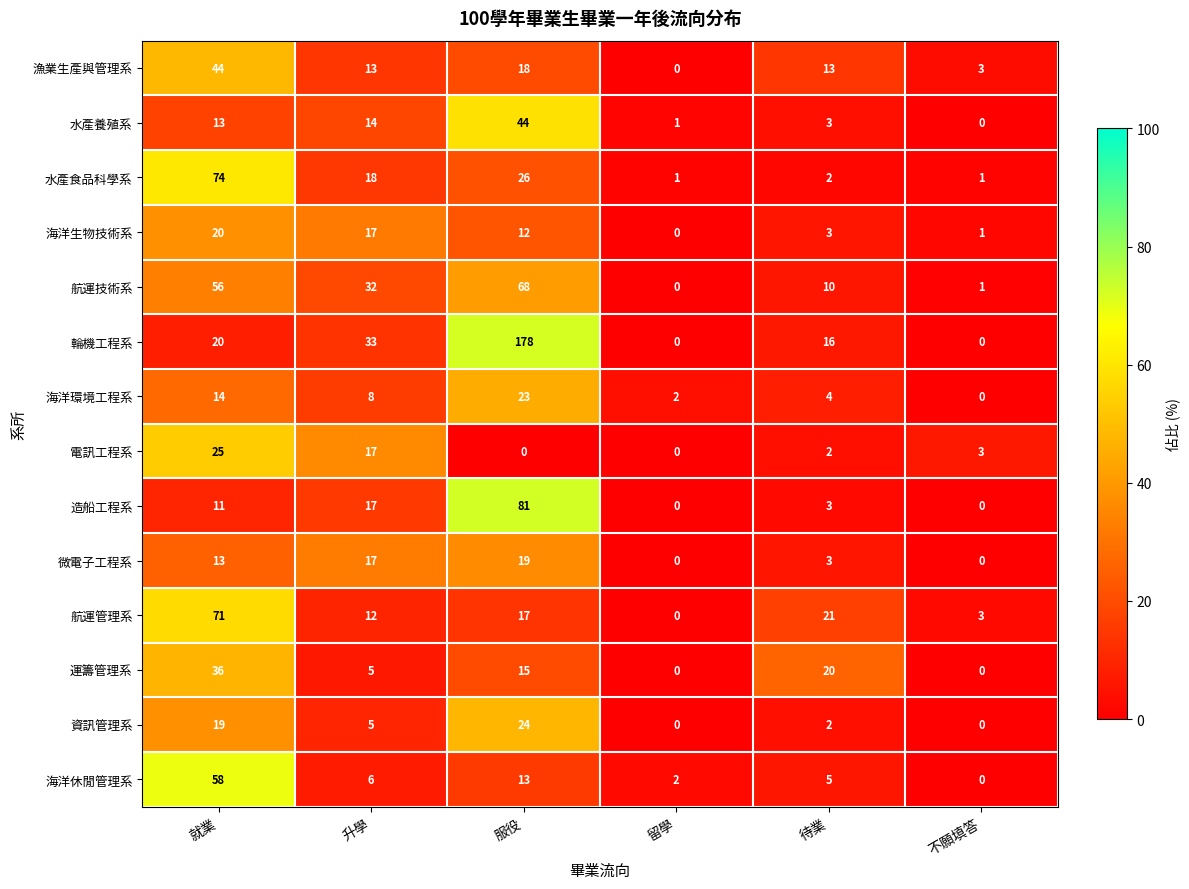

Where is 海洋生物技術系 nearest to the value 10?

服役